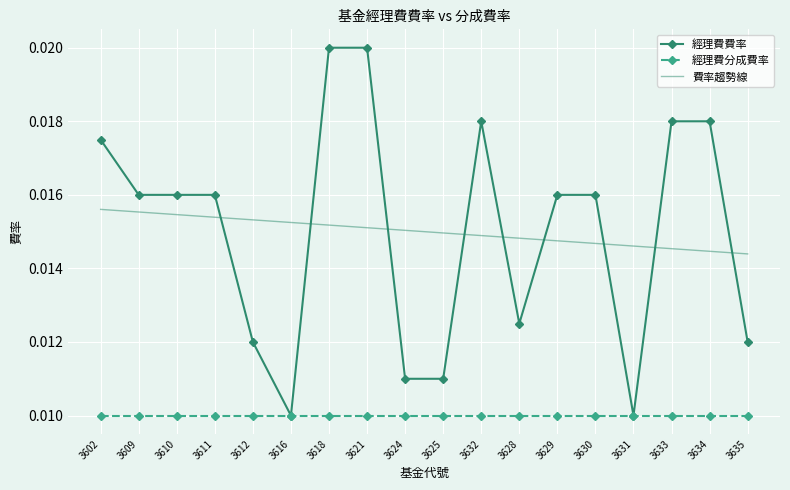

Where do 經理費費率 and 費率趨勢線 first cross each other?

3611 and 3612